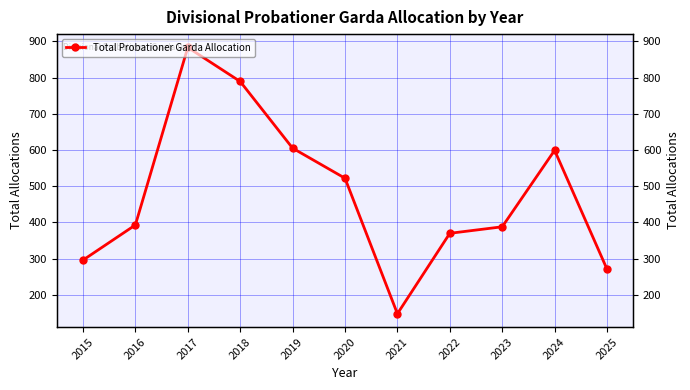

Does the chart display data point markers on the line(s)?

Yes